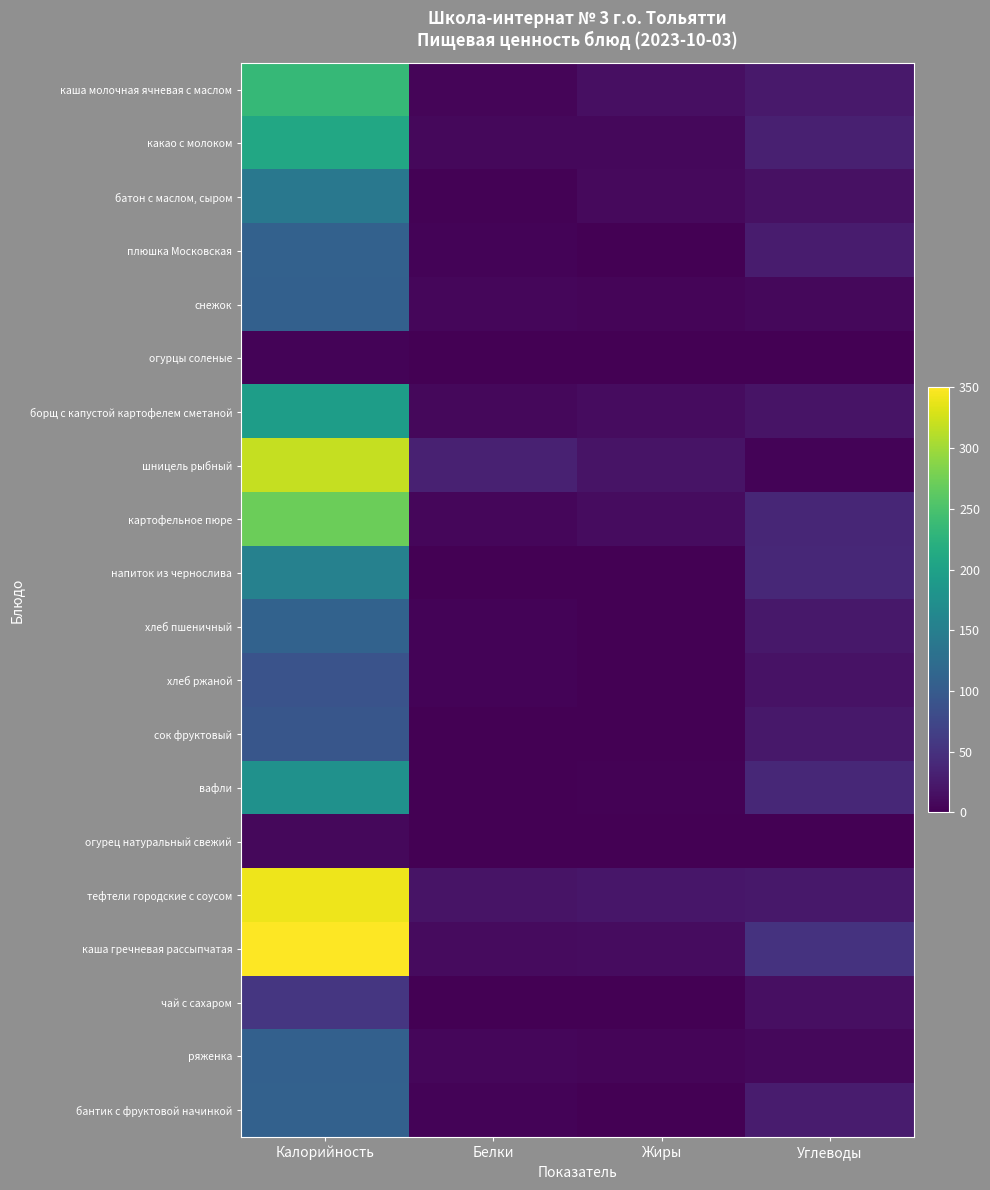

Reading left to right, transcribe all the data shown in this chart.

каша молочная ячневая с маслом: Калорийность=235	Белки=5	Жиры=14	Углеводы=24
какао с молоком: Калорийность=210	Белки=7	Жиры=7	Углеводы=31
батон с маслом, сыром: Калорийность=140	Белки=2	Жиры=9	Углеводы=16
плюшка Московская: Калорийность=109	Белки=4	Жиры=1	Углеводы=26
снежок: Калорийность=108	Белки=6	Жиры=5	Углеводы=8
огурцы соленые: Калорийность=3	Белки=0	Жиры=0	Углеводы=0
борщ с капустой картофелем сметаной: Калорийность=195	Белки=7	Жиры=11	Углеводы=19
шницель рыбный: Калорийность=319	Белки=32	Жиры=19	Углеводы=4
картофельное пюре: Калорийность=272	Белки=6	Жиры=11	Углеводы=38
напиток из чернослива: Калорийность=154	Белки=1	Жиры=0	Углеводы=39
хлеб пшеничный: Калорийность=110	Белки=4	Жиры=0	Углеводы=23
хлеб ржаной: Калорийность=90	Белки=3	Жиры=0	Углеводы=17
сок фруктовый: Калорийность=93	Белки=0	Жиры=0	Углеводы=23
вафли: Калорийность=177	Белки=1	Жиры=2	Углеводы=39
огурец натуральный свежий: Калорийность=7	Белки=0	Жиры=0	Углеводы=1
тефтели городские с соусом: Калорийность=341	Белки=18	Жиры=21	Углеводы=22
каша гречневая рассыпчатая: Калорийность=350	Белки=10	Жиры=11	Углеводы=51
чай с сахаром: Калорийность=56	Белки=0	Жиры=0	Углеводы=15
ряженка: Калорийность=108	Белки=6	Жиры=5	Углеводы=8
бантик с фруктовой начинкой: Калорийность=109	Белки=4	Жиры=1	Углеводы=26